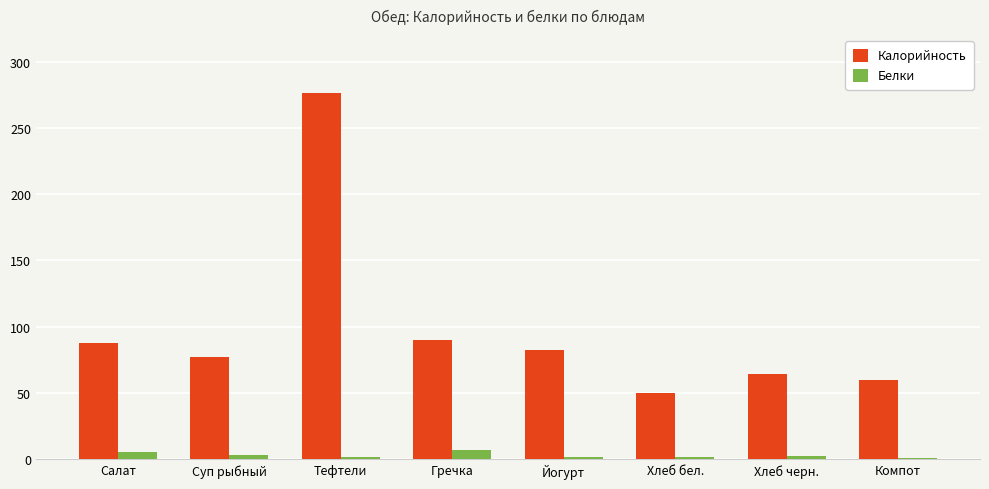

What is the total value across all series at Хлеб черн.?

66.0